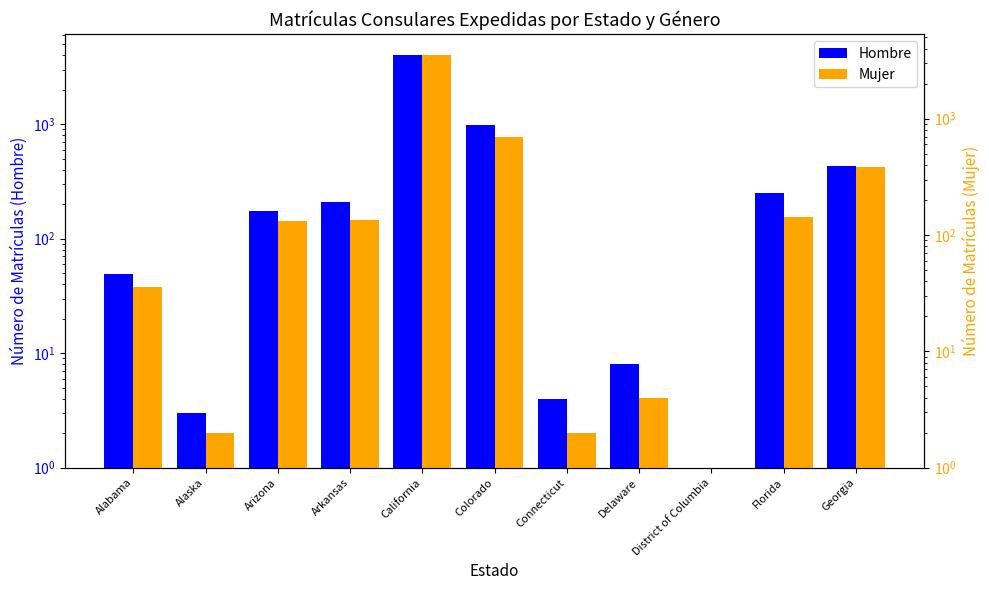

What is the difference between the maximum and minimum values in the Mujer series?

3534